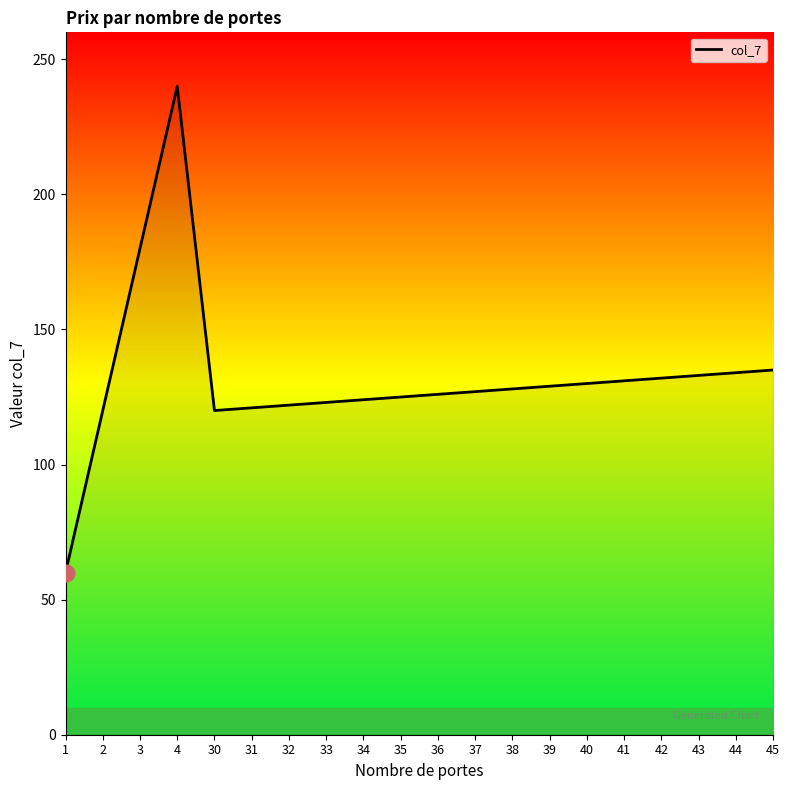

What is the greatest value displayed?

240